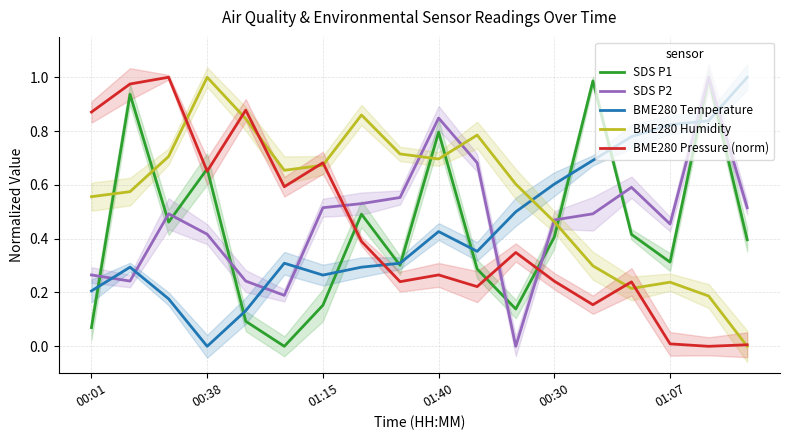

Which series has the widest spread of values?

SDS P1